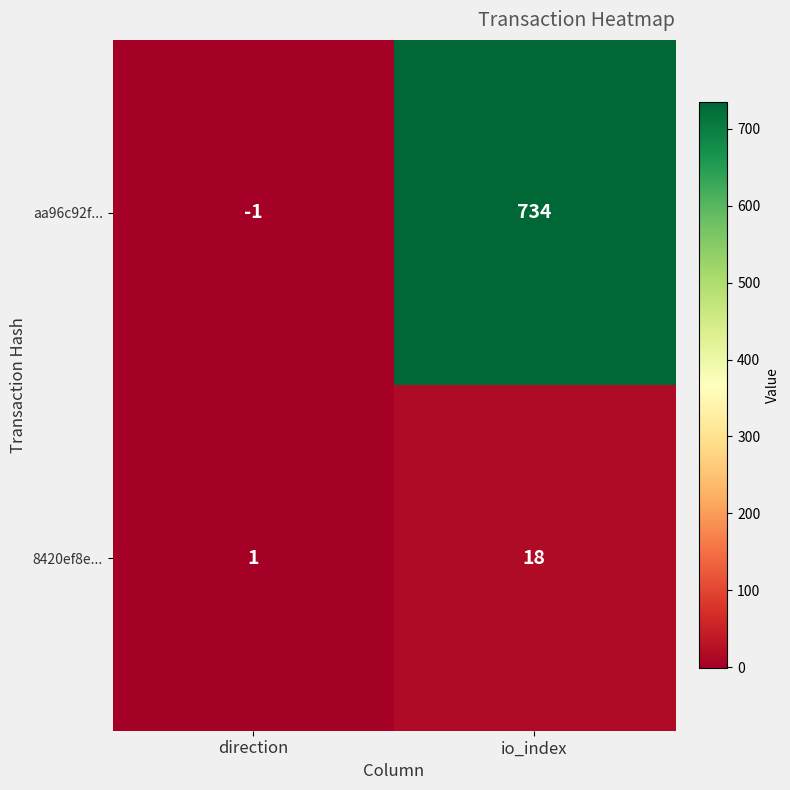

What is the sum of all 8420ef8e... values?

19